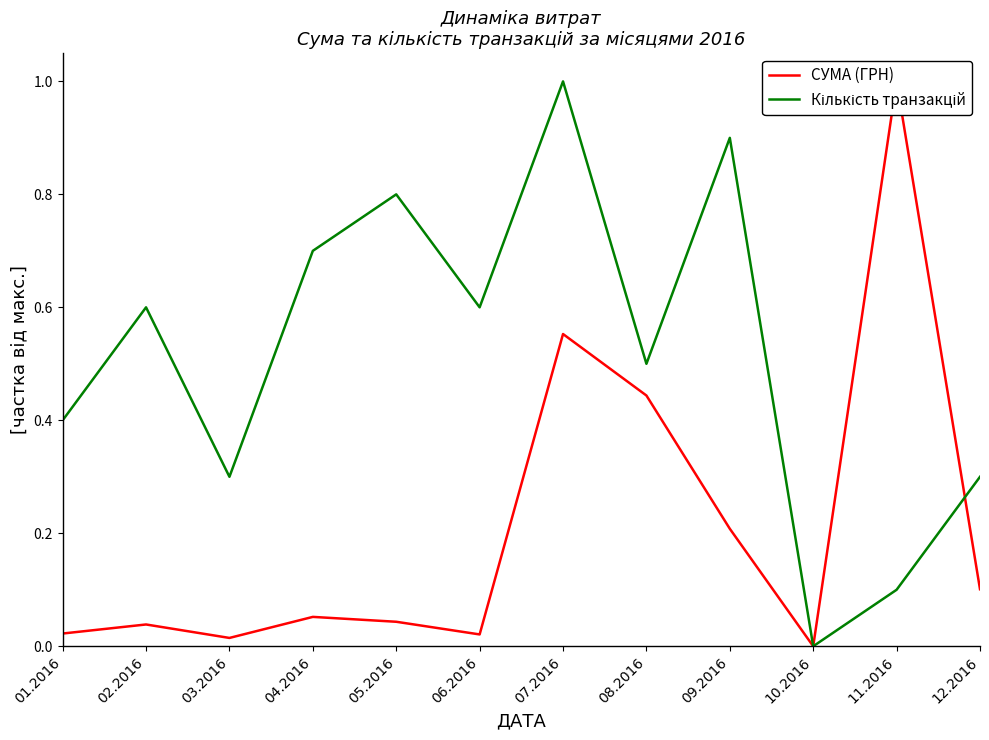

Reading left to right, transcribe all the data shown in this chart.

СУМА (ГРН): 01.2016=0.0	02.2016=0.0	03.2016=0.0	04.2016=0.1	05.2016=0.0	06.2016=0.0	07.2016=0.6	08.2016=0.4	09.2016=0.2	10.2016=0.0	11.2016=1.0	12.2016=0.1
Кількість транзакцій: 01.2016=0.4	02.2016=0.6	03.2016=0.3	04.2016=0.7	05.2016=0.8	06.2016=0.6	07.2016=1.0	08.2016=0.5	09.2016=0.9	10.2016=0.0	11.2016=0.1	12.2016=0.3